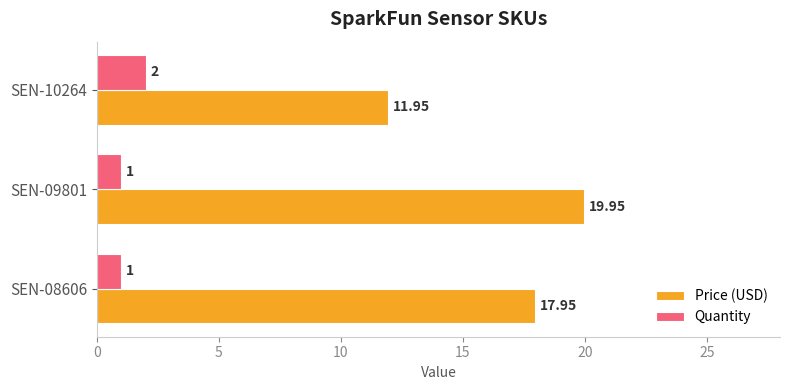

How many Quantity values are between 1 and 2?

3